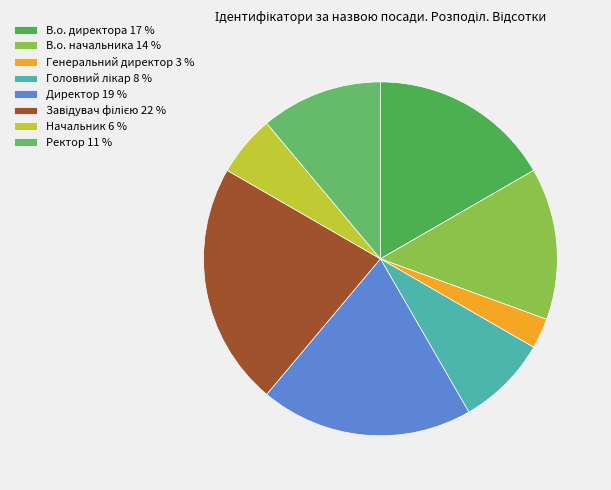

Rank the categories by value from highest to lowest.

Завідувач філією, Директор, В.о. директора, В.о. начальника, Ректор, Головний лікар, Начальник, Генеральний директор